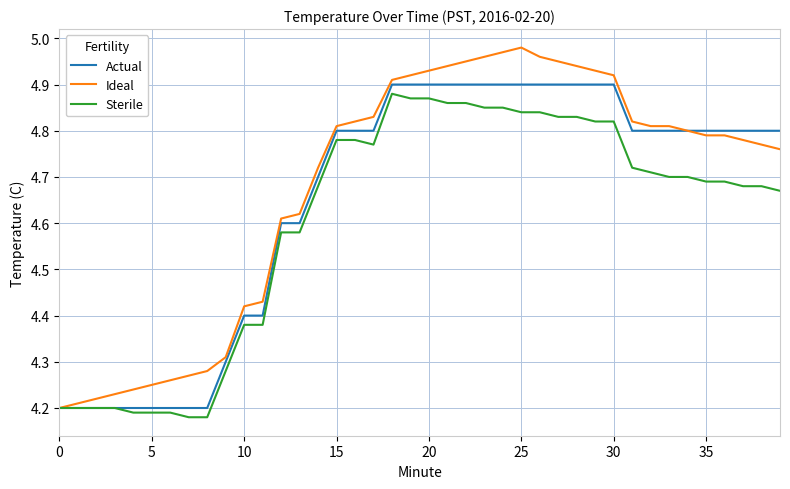

Which series has the widest spread of values?

Ideal